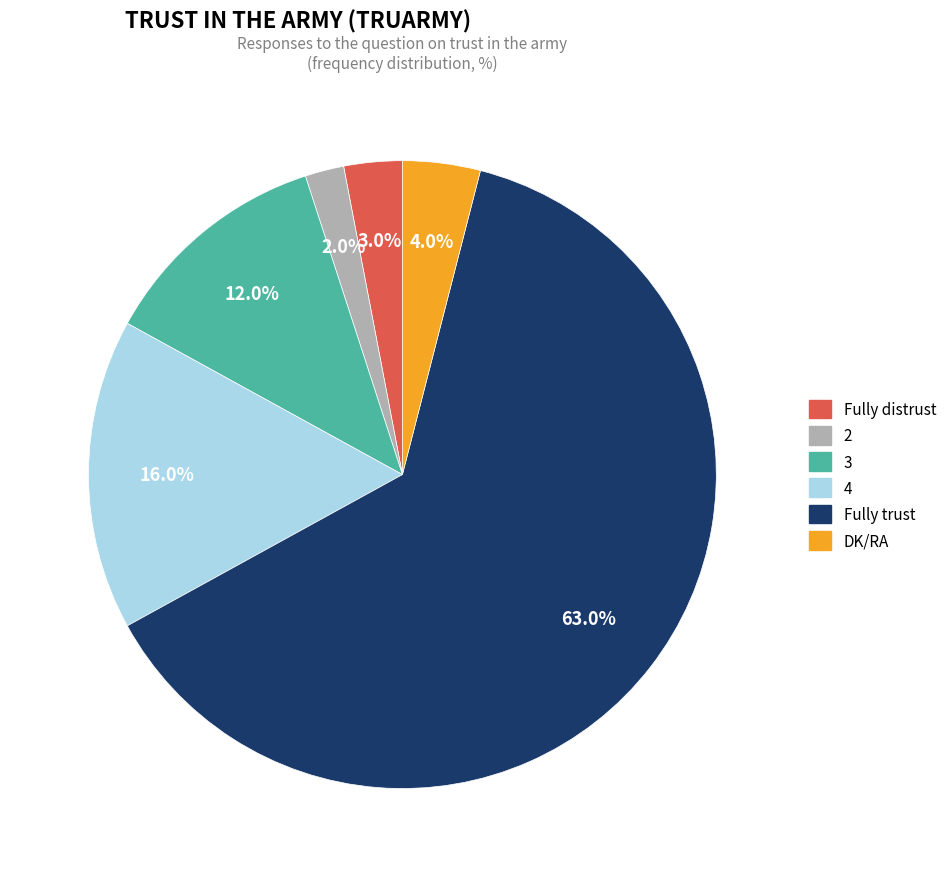

What portion of the pie excludes Fully distrust?

97.0%